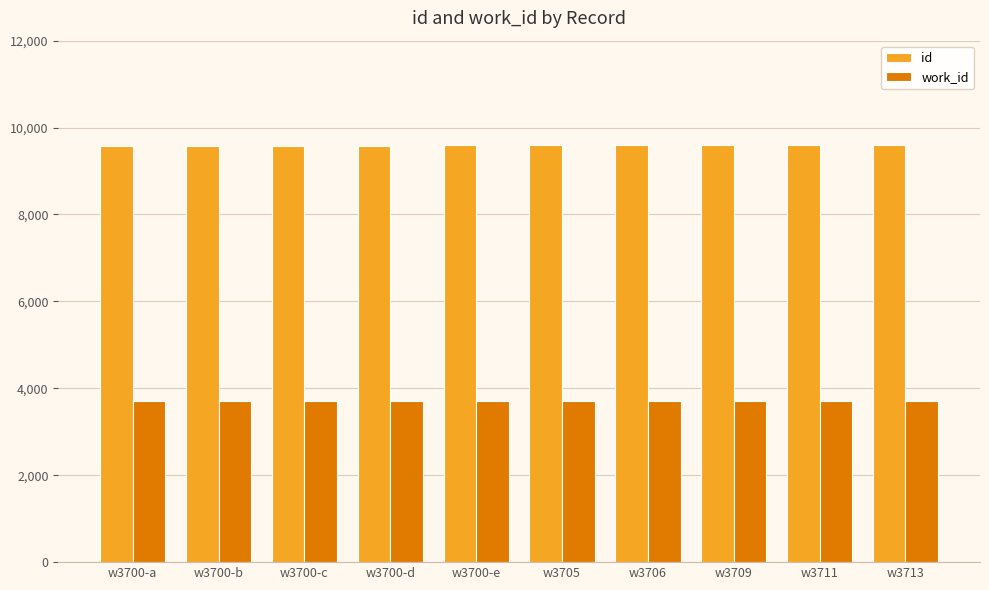

What is the minimum value shown in the chart?

3700